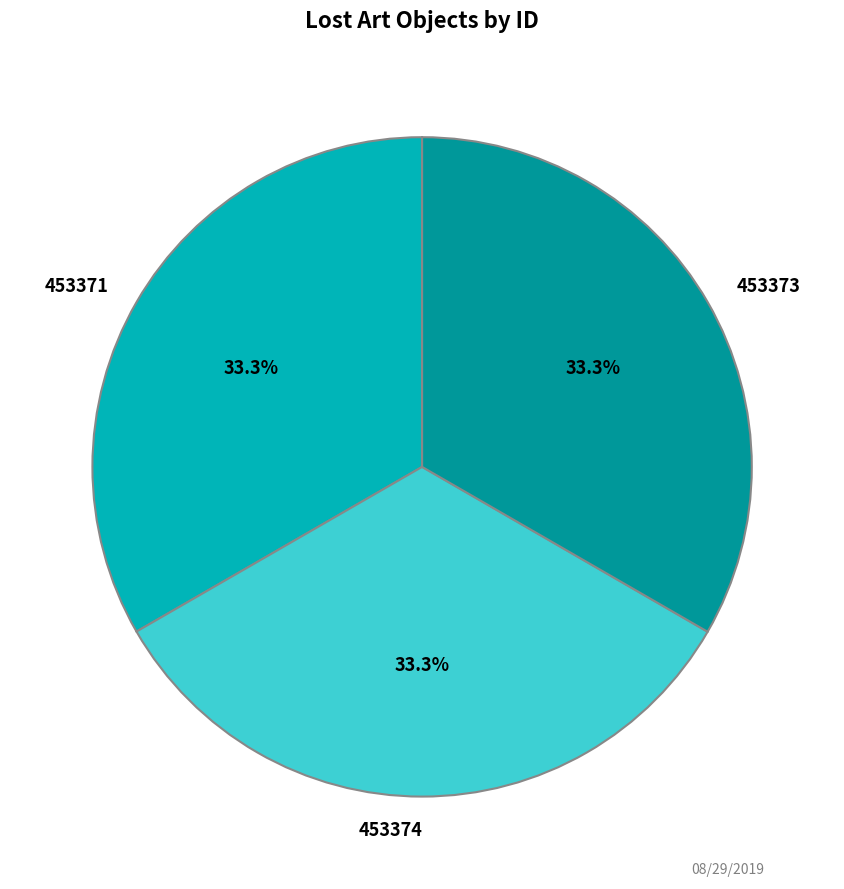

True or false: 453373 accounts for 43% of the total.

False